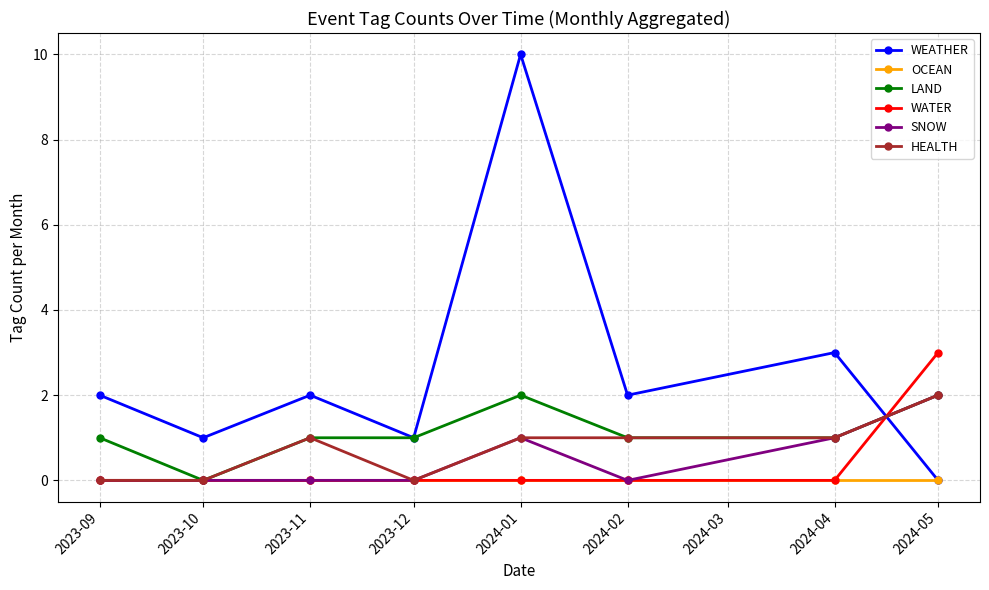

What is the label of the 7th point from the left?

2024-04